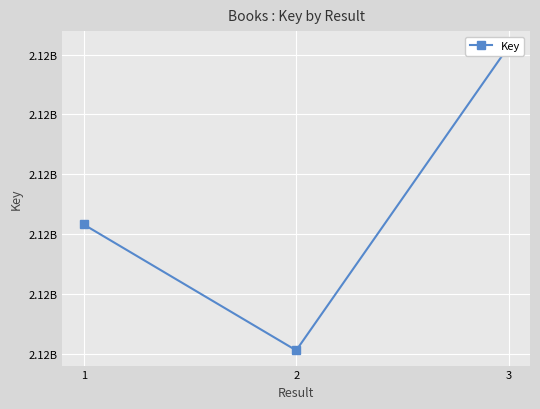

What is the value of the 2nd point from the left?

2117882109